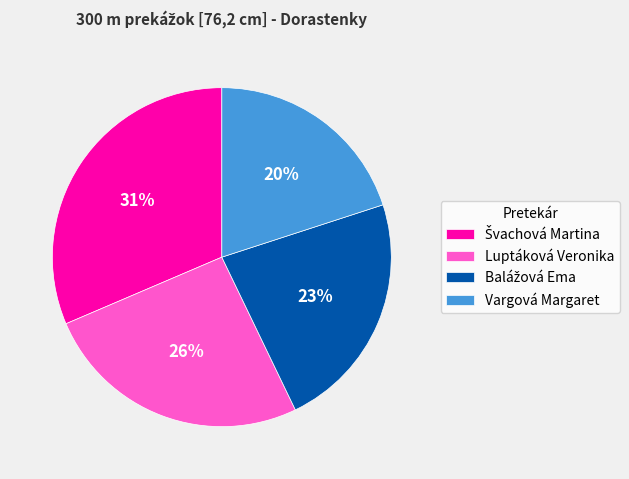

Does Vargová Margaret account for over 50% of the chart?

No